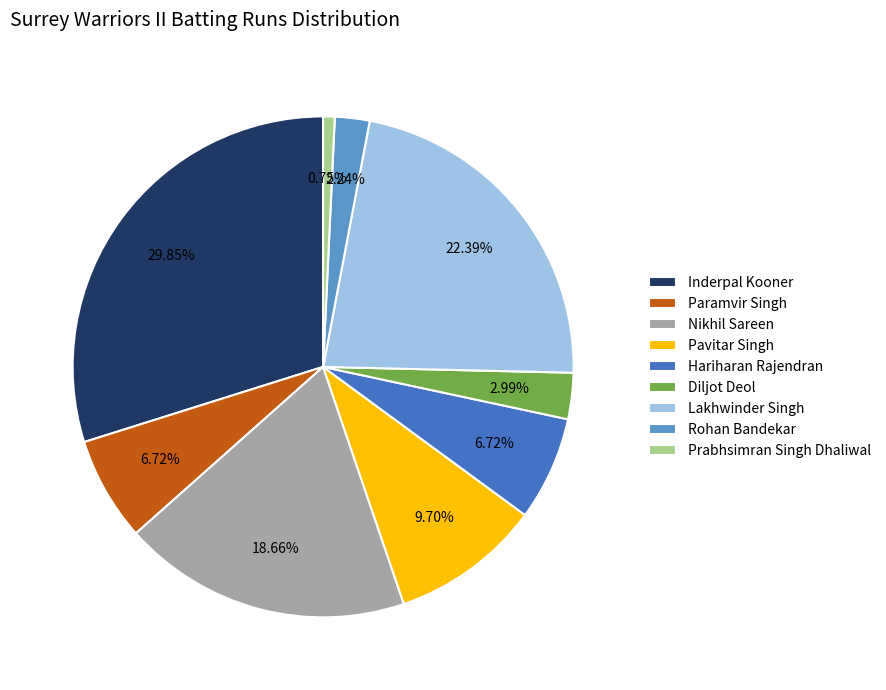

Is Hariharan Rajendran the majority of the pie?

No